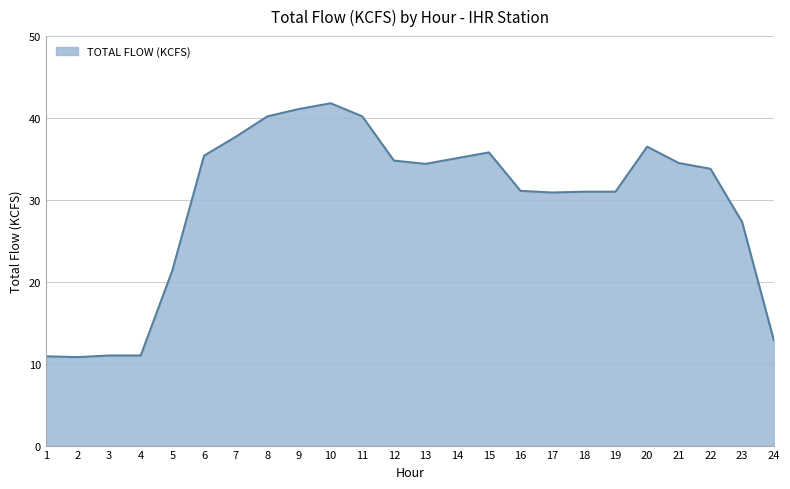

At which category does the chart reach its peak across all series?

10